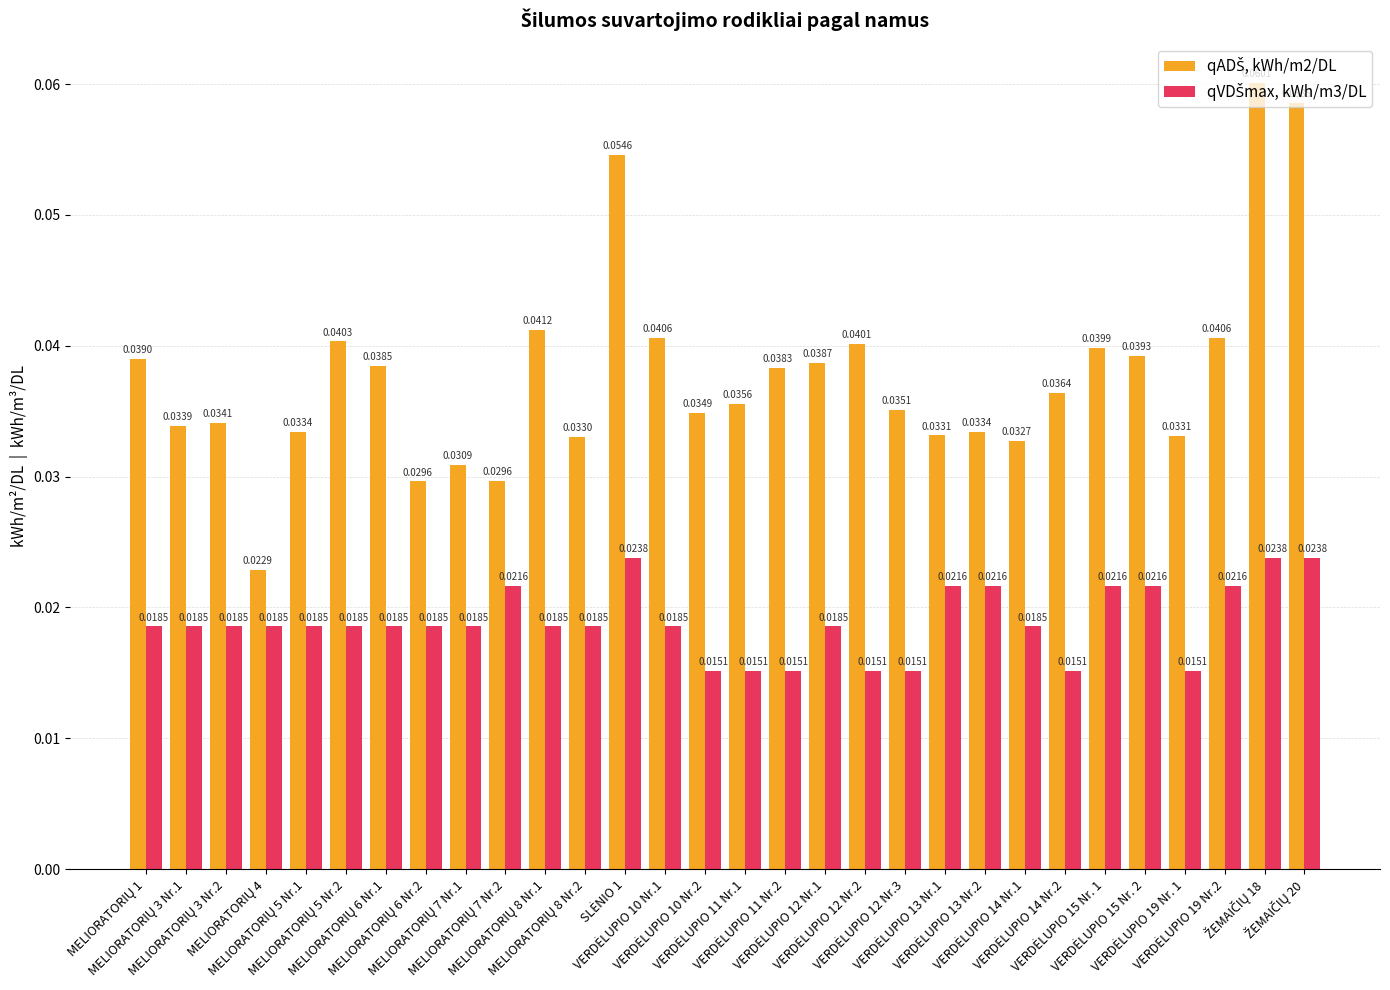

At how many categories does at least one series exceed 0?

30